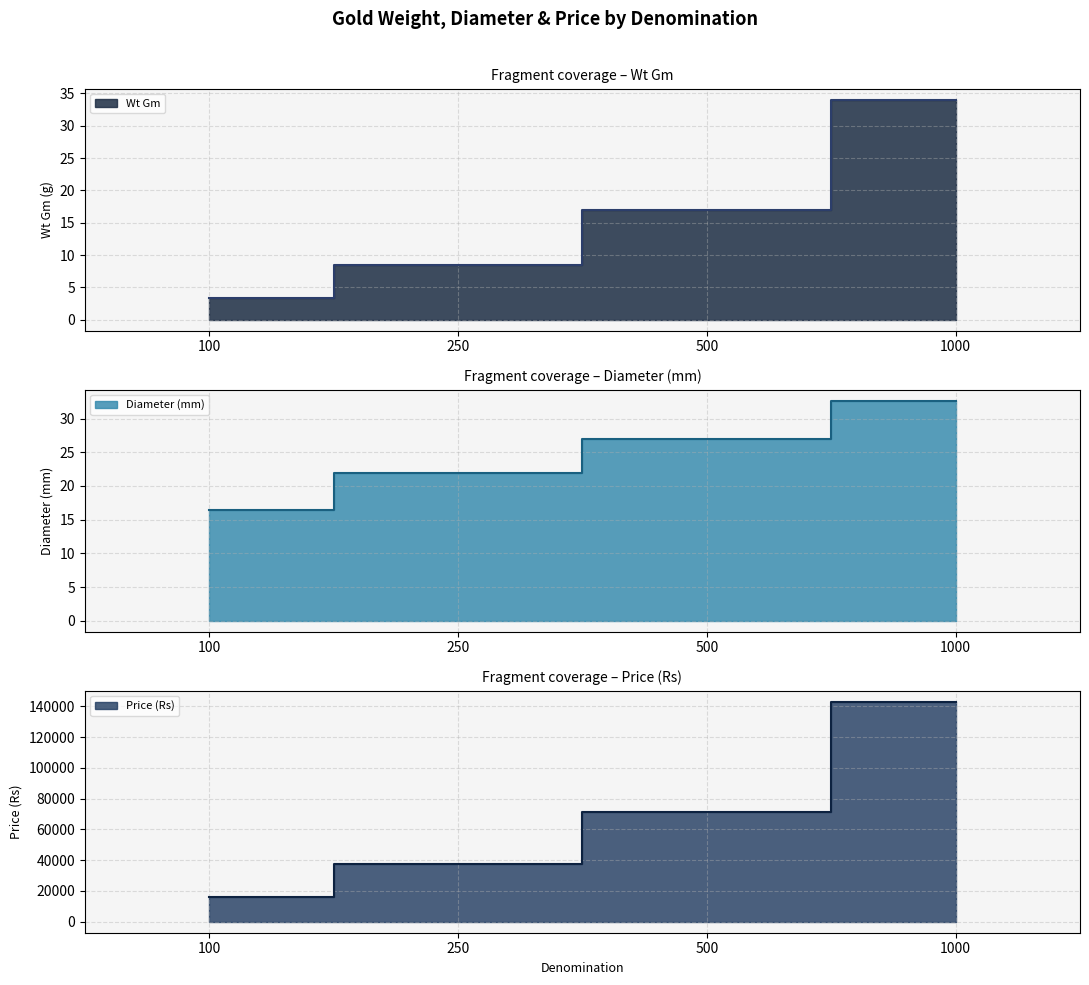

What is the sum of all Price (Rs) values?

268095.0